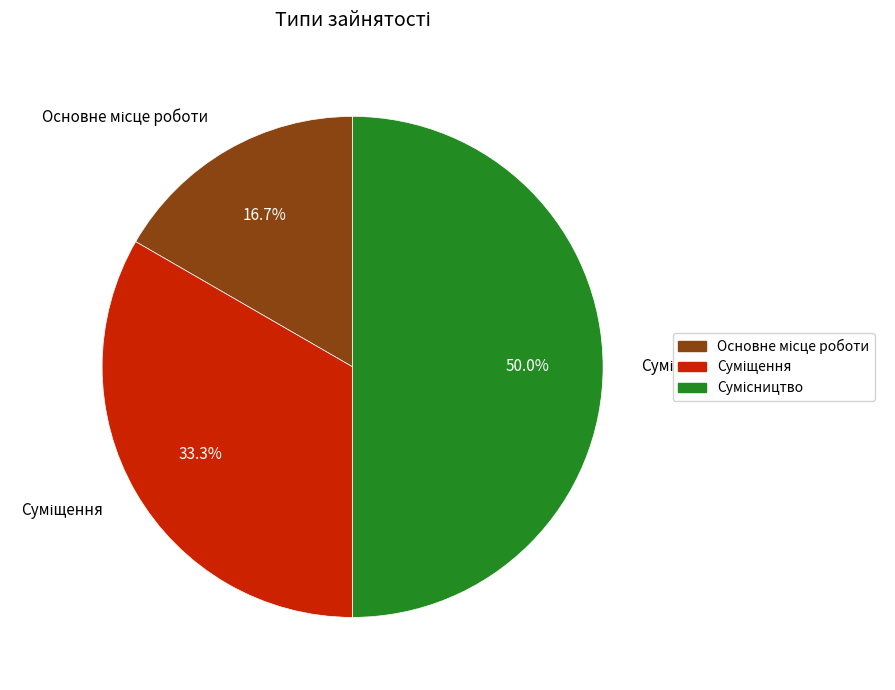

To the nearest percent, what percentage of the pie is Основне місце роботи?

17%